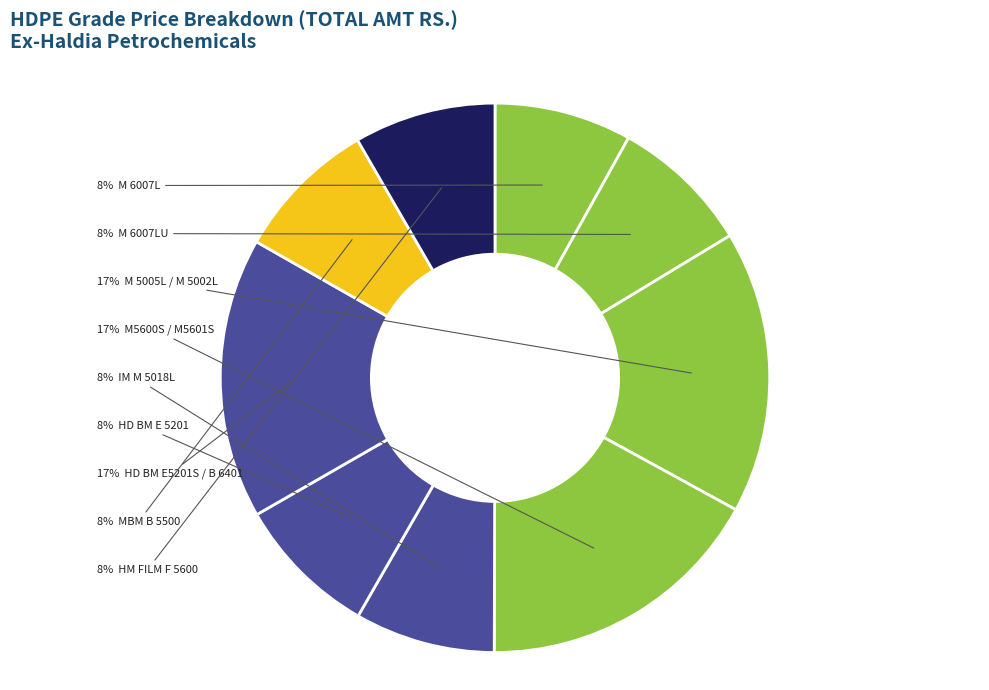

How many segments does this pie chart have?

9